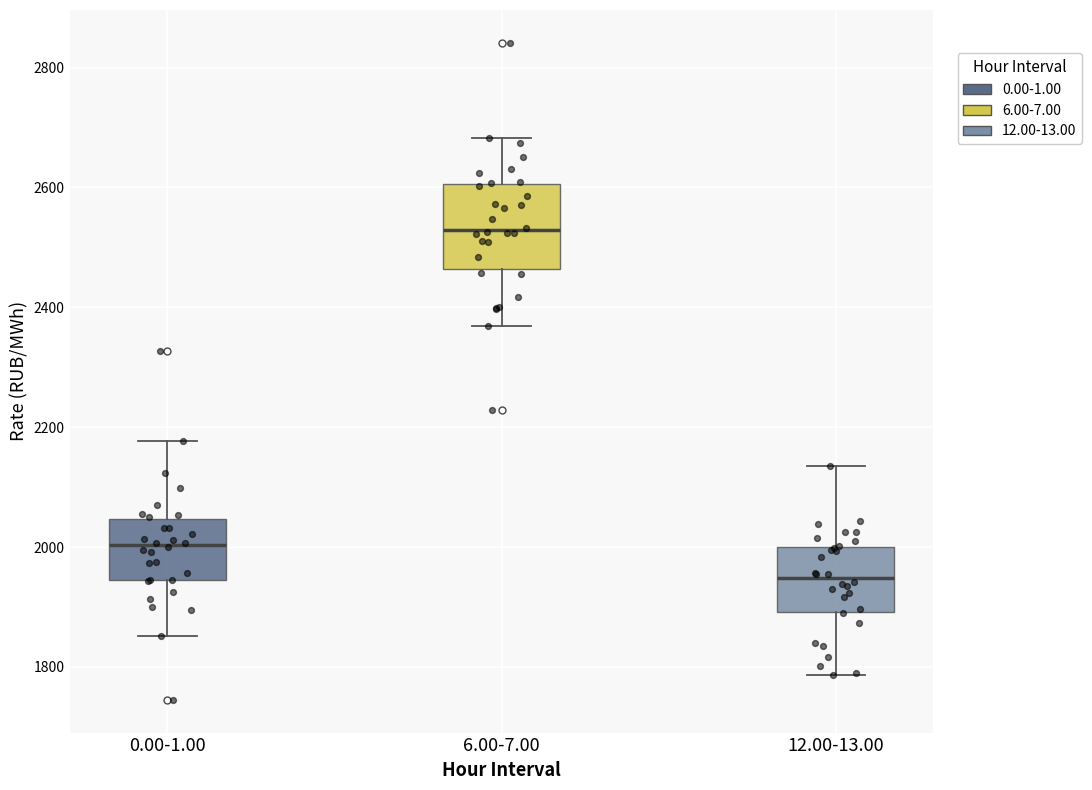

Reading left to right, read every box against the y-axis: the position of its median line, the range the box covers, and the ends of its whiskers. The values are not printed on the chart, so give them approximately, as read against the axis.

0.00-1.00: median 2000, box 1940 to 2040, whiskers 1860 to 2180
6.00-7.00: median 2520, box 2460 to 2600, whiskers 2360 to 2680
12.00-13.00: median 1940, box 1900 to 2000, whiskers 1780 to 2140